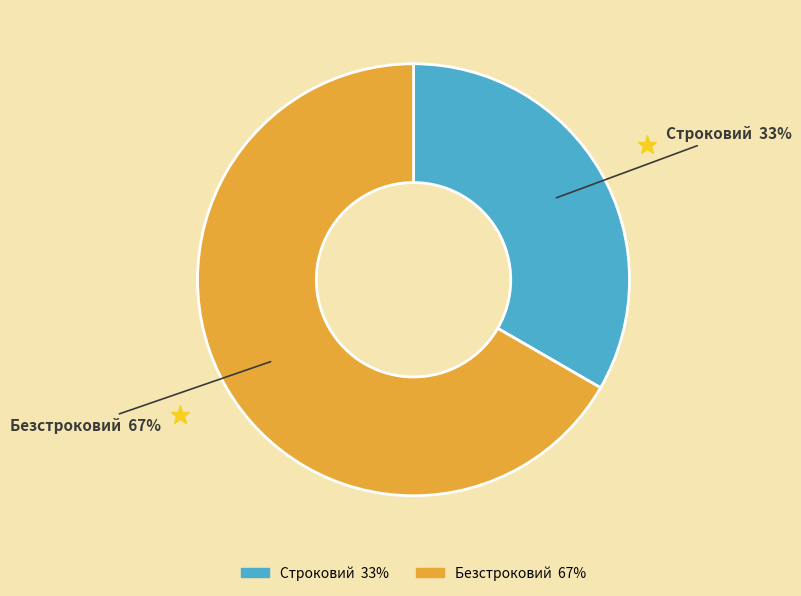

Do Безстроковий and Строковий together represent more than half of the pie?

Yes